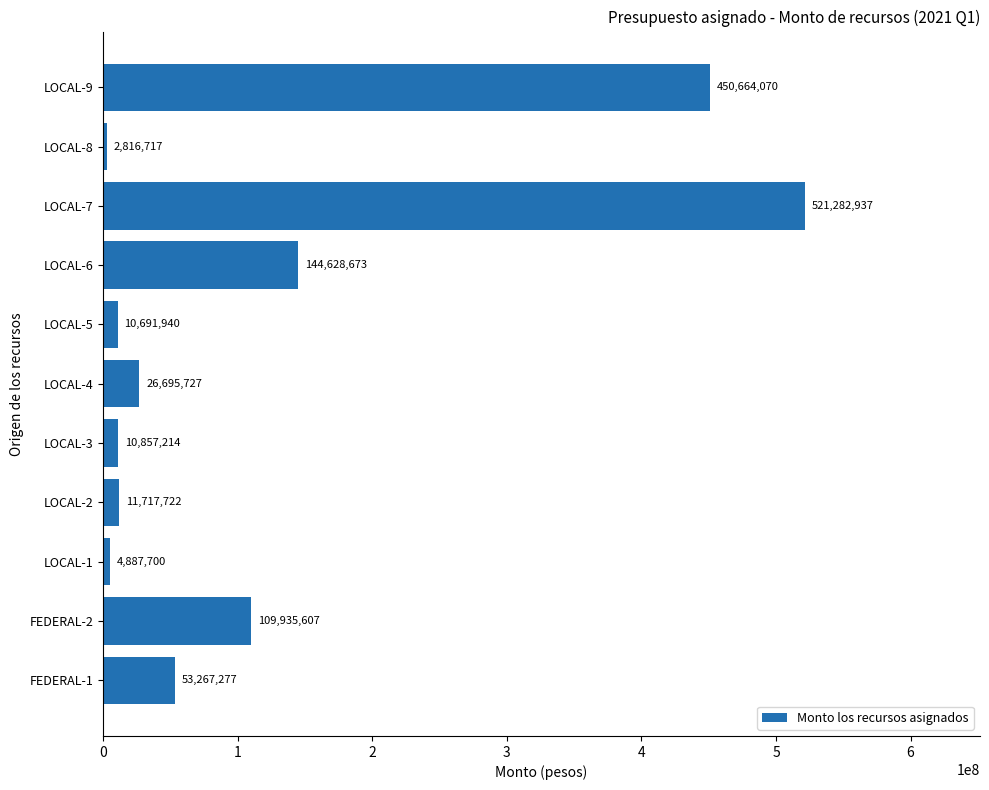

Which label corresponds to the largest value in the chart?

LOCAL-7